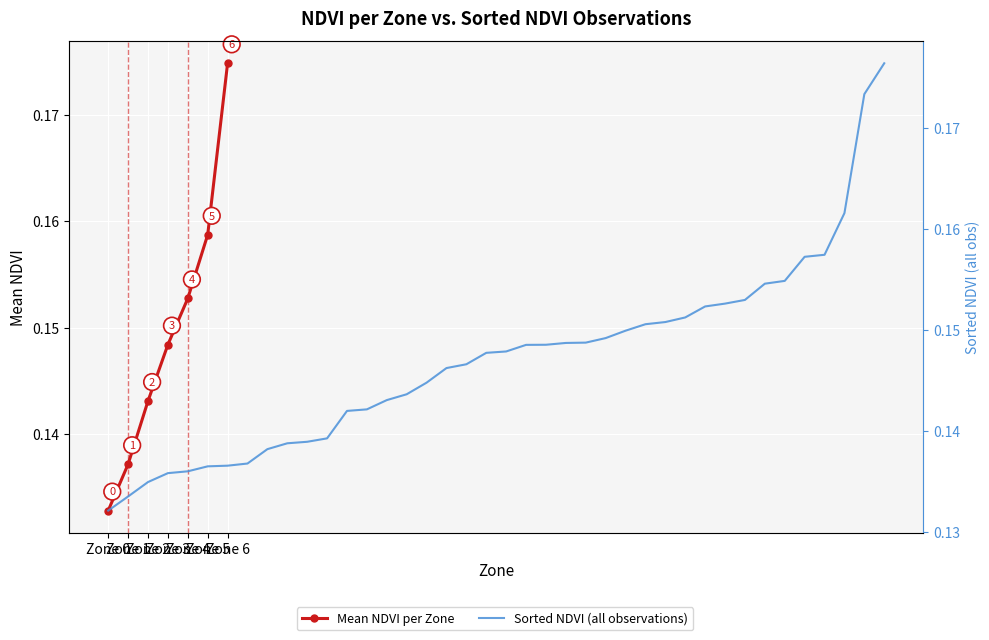

List the labels in order of value, largest first.

Zone 6, Zone 5, Zone 4, Zone 3, Zone 2, Zone 1, Zone 0